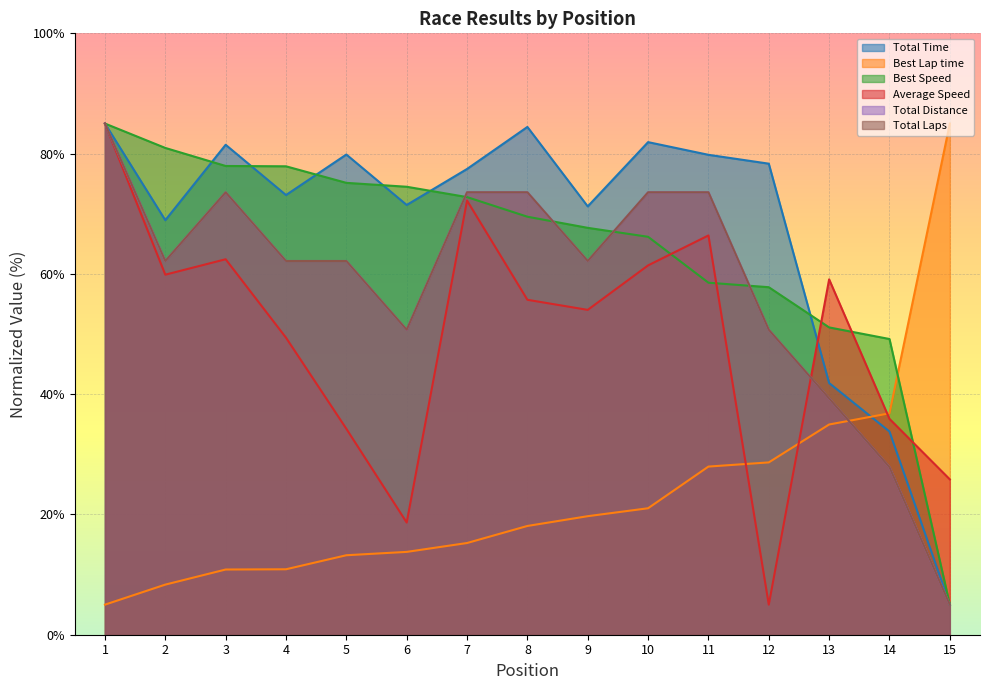

What are all the series names shown in the legend?

Total Time, Best Lap time, Best Speed, Average Speed, Total Distance, Total Laps